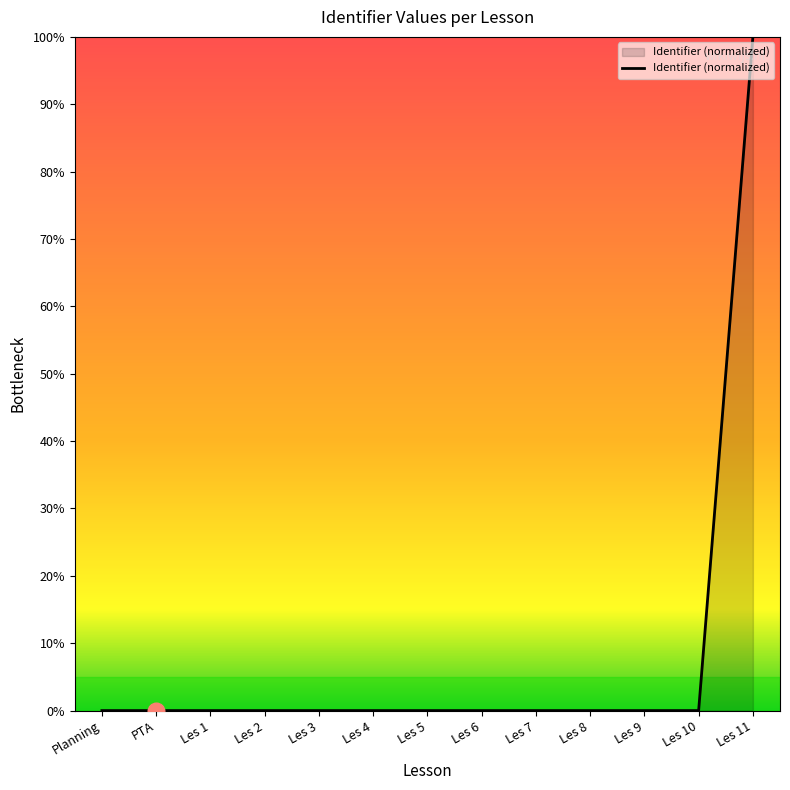

How many lines are shown in the chart?

1